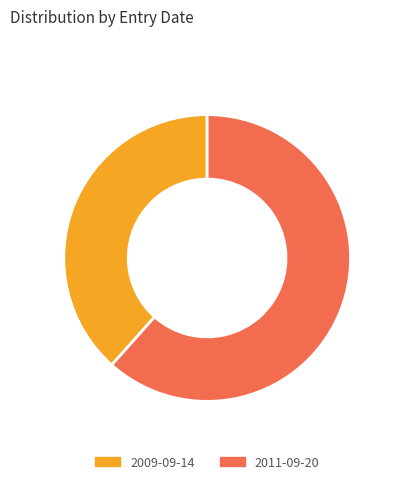

Between 2009-09-14 and 2011-09-20, which is larger?

2011-09-20